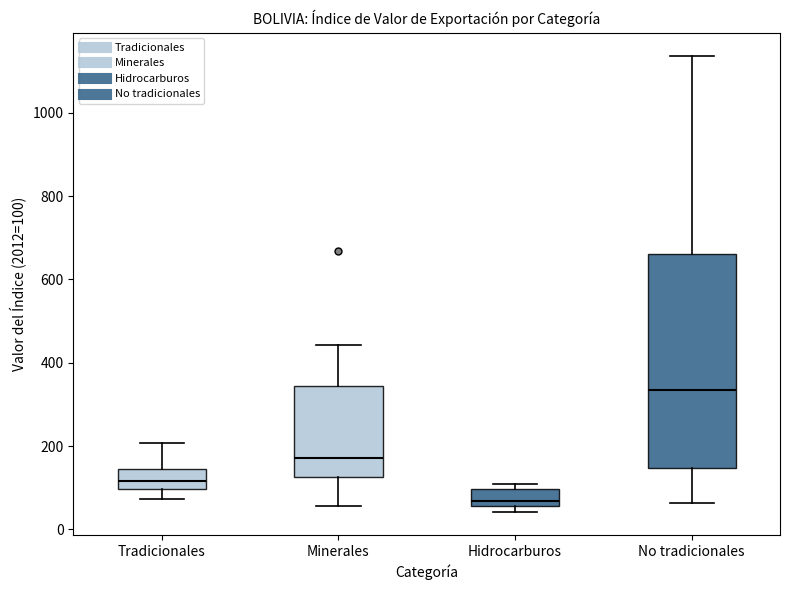

Where is the upper edge of the box for No tradicionales on the y-axis? The values are not printed on the chart, so give them approximately, as read against the axis.

660